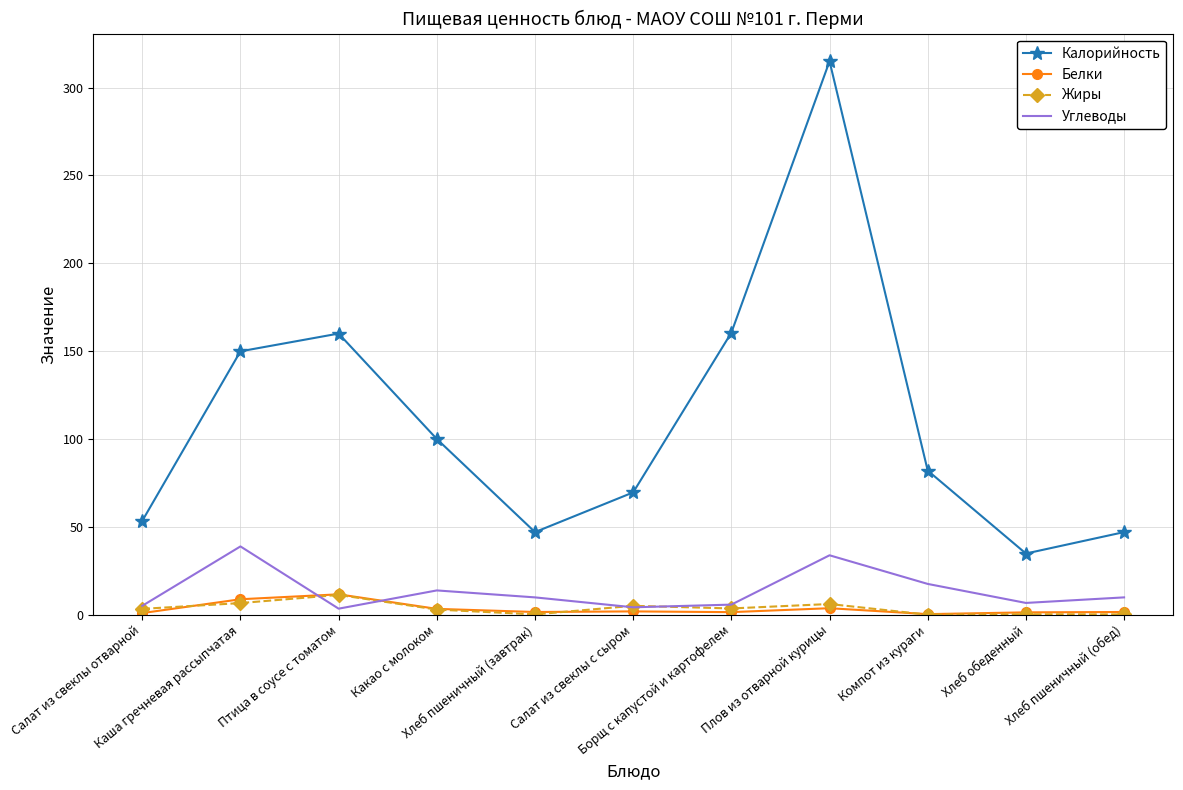

The Калорийность series shows 47.0 at Хлеб пшеничный (завтрак). True or false?

True